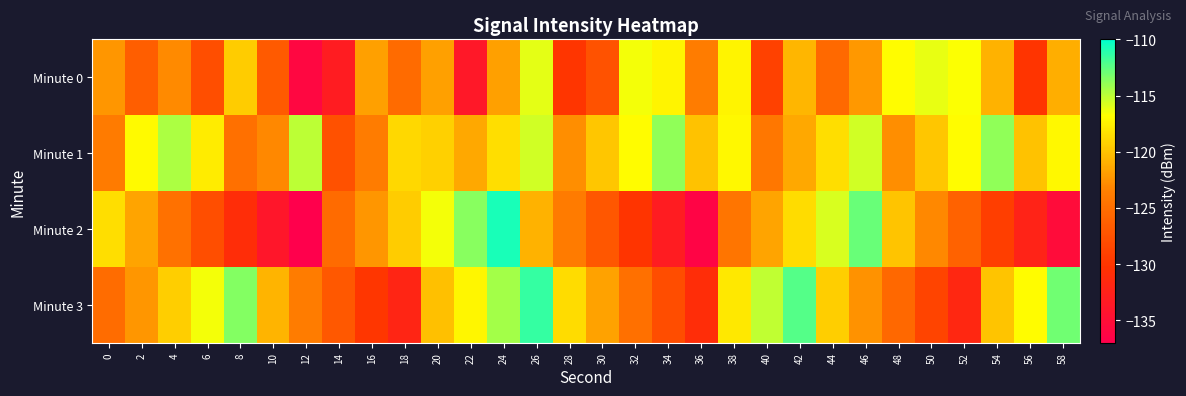

What is the maximum value shown in the chart?

-110.7